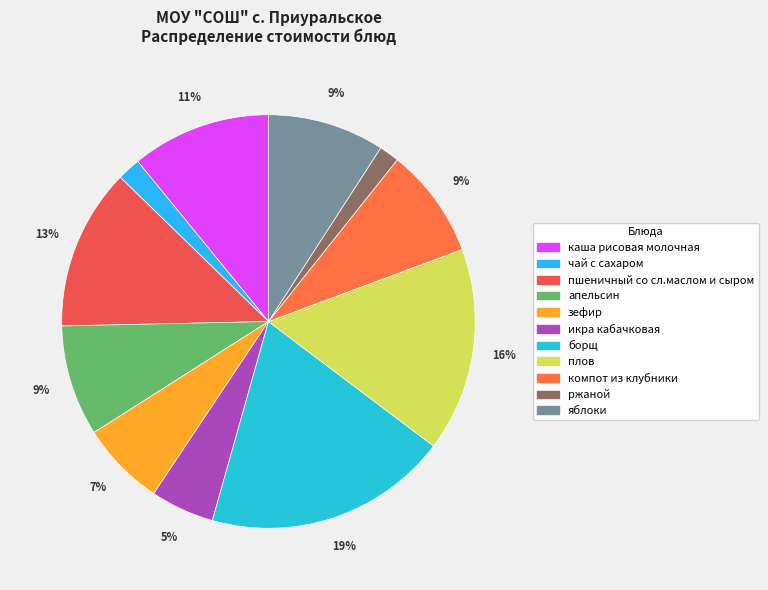

How many slices are in this pie chart?

11